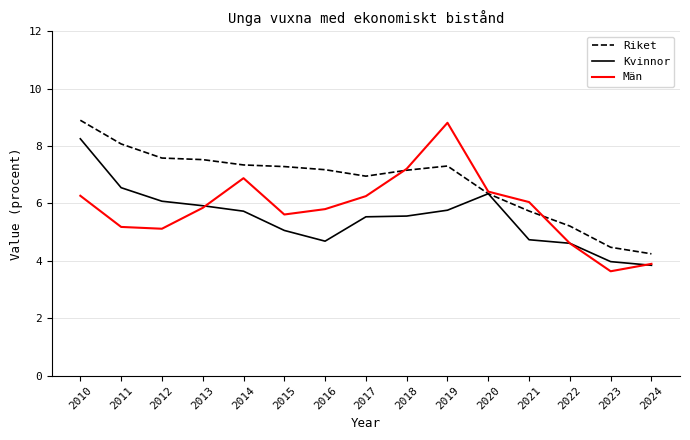

Which category has the lowest value in the Män series?

2023